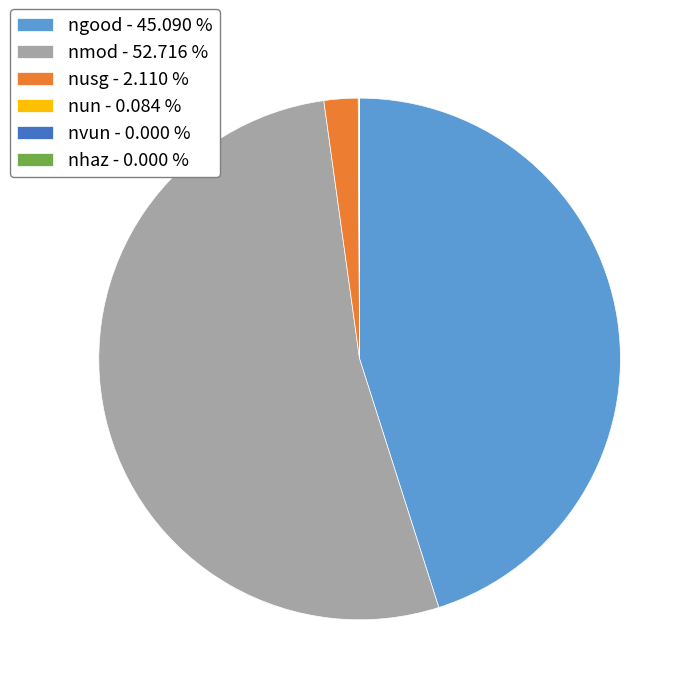

Is there a majority slice in this chart?

Yes